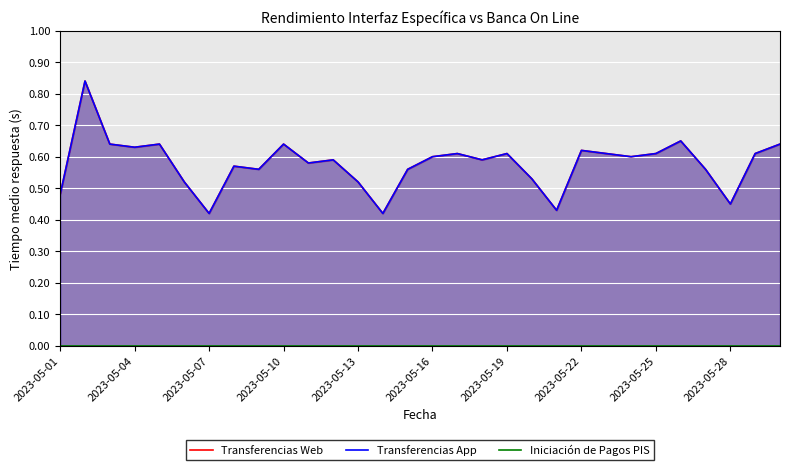

How many Transferencias App values are between 0 and 1?

30